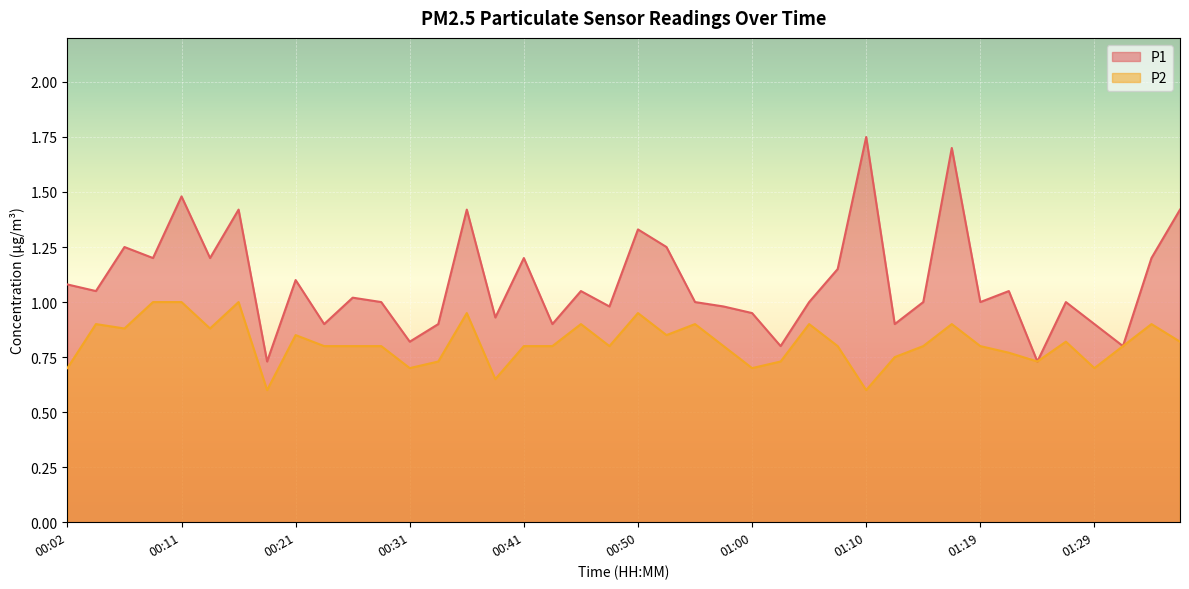

How many lines are shown in the chart?

2